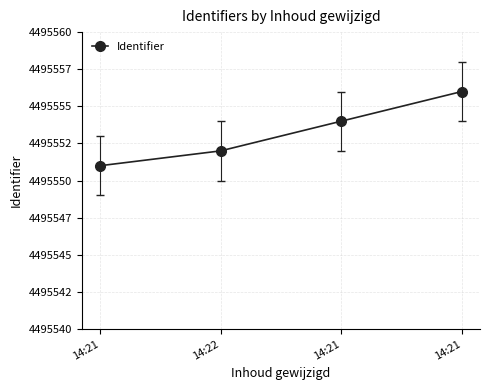

Which has a higher value, 14:22 or 14:21?

14:21